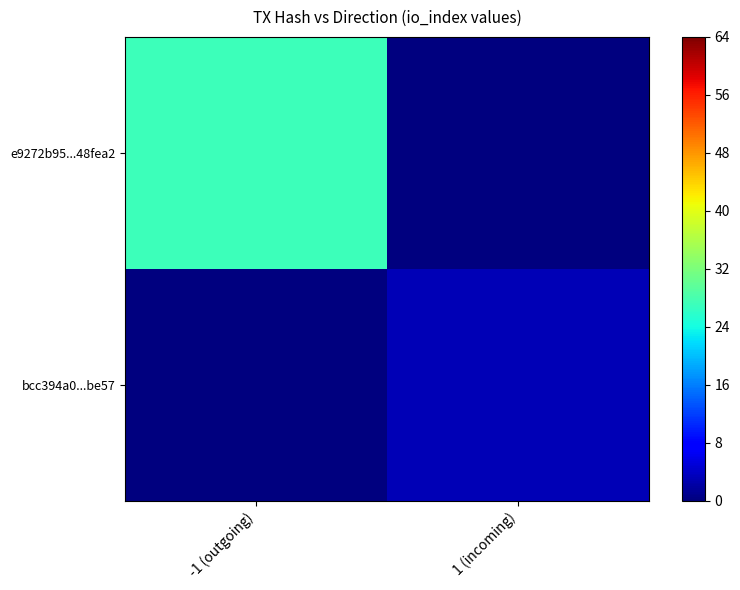

What is the greatest value displayed?

27